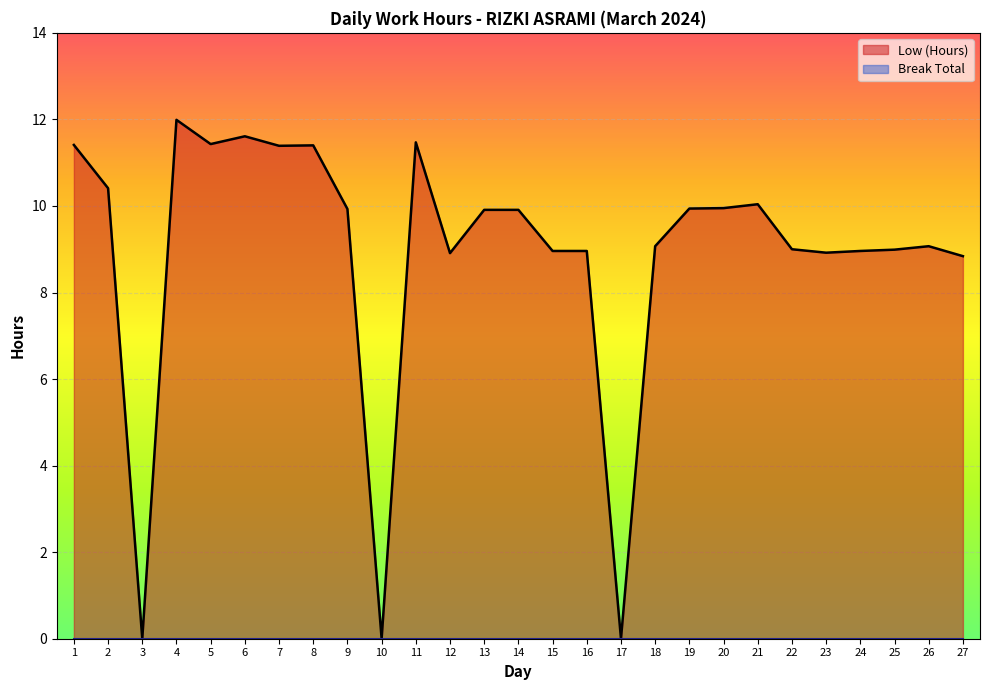

What is the sum of all values?

240.5